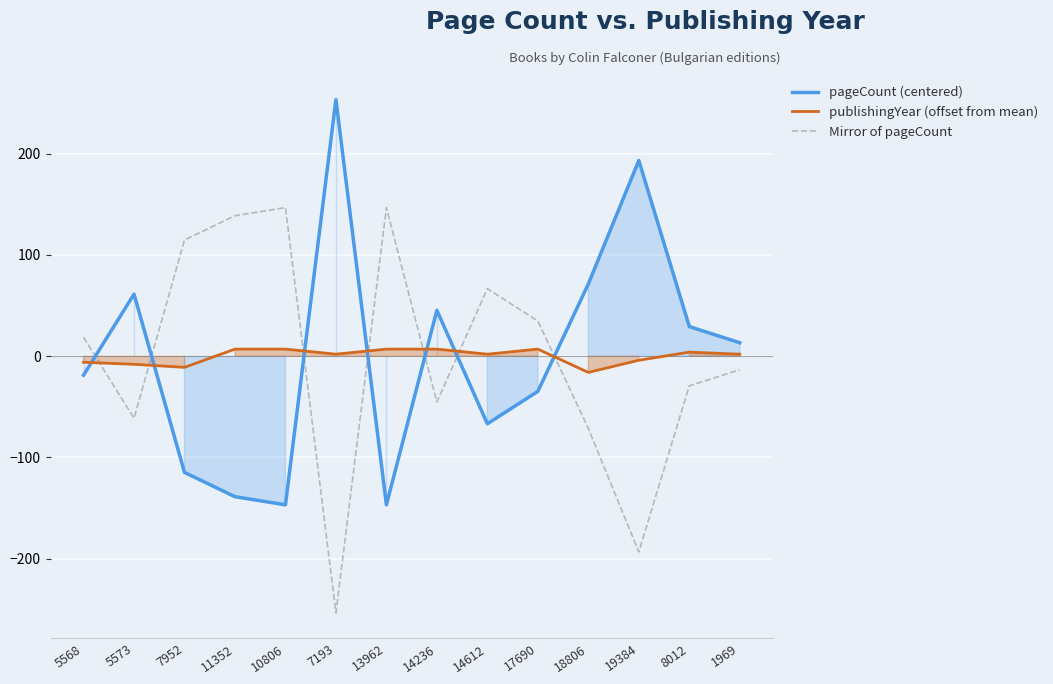

Reading left to right, what are all the values shown in this chart?

pageCount (centered): -18.7	61.3	-114.7	-138.7	-146.7	253.3	-146.7	45.3	-66.7	-34.7	71.3	193.3	29.3	13.3
publishingYear (offset from mean): -6.0	-8.0	-11.0	7.0	7.0	2.0	7.0	7.0	2.0	7.0	-16.0	-4.0	4.0	2.0
Mirror of pageCount: 18.7	-61.3	114.7	138.7	146.7	-253.3	146.7	-45.3	66.7	34.7	-71.3	-193.3	-29.3	-13.3